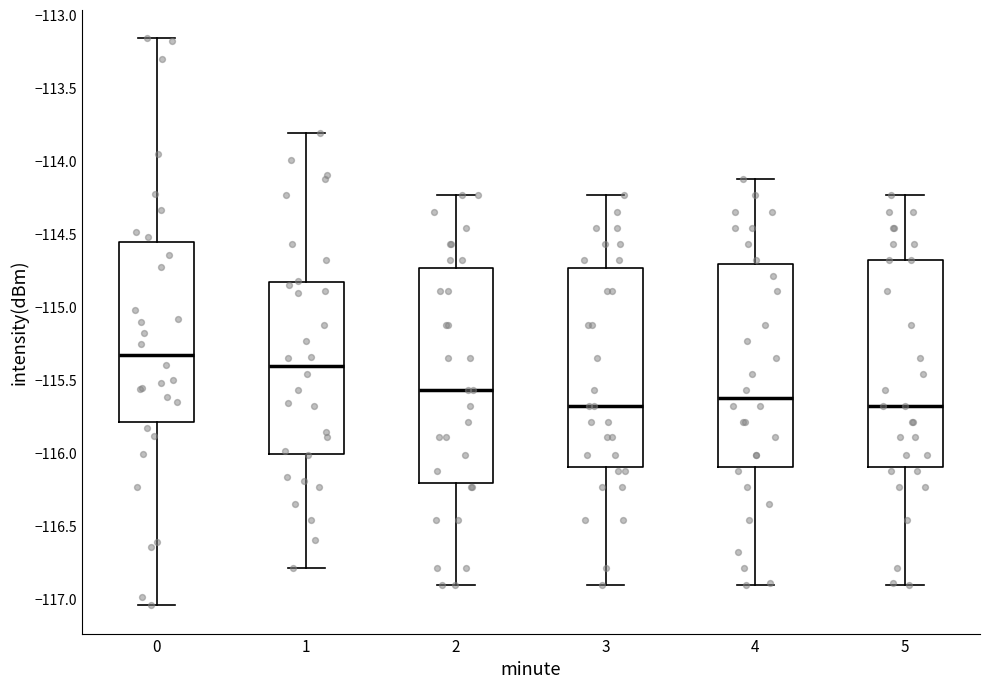

Reading left to right, read every box against the y-axis: the position of its median line, the range the box covers, and the ends of its whiskers. The values are not printed on the chart, so give them approximately, as read against the axis.

0: median -115.30, box -115.80 to -114.55, whiskers -117.05 to -113.15
1: median -115.40, box -116.00 to -114.85, whiskers -116.80 to -113.80
2: median -115.55, box -116.20 to -114.75, whiskers -116.90 to -114.25
3: median -115.70, box -116.10 to -114.75, whiskers -116.90 to -114.25
4: median -115.60, box -116.10 to -114.70, whiskers -116.90 to -114.10
5: median -115.70, box -116.10 to -114.70, whiskers -116.90 to -114.25